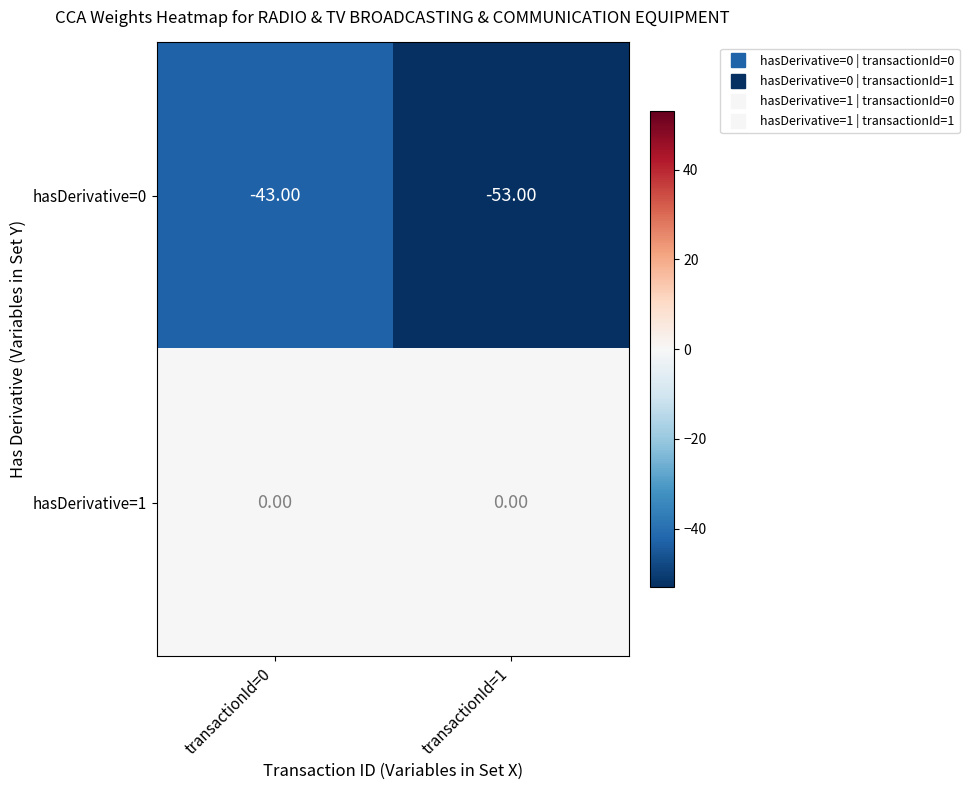

Rank the series at transactionId=1 from highest to lowest value.

hasDerivative=1, hasDerivative=0